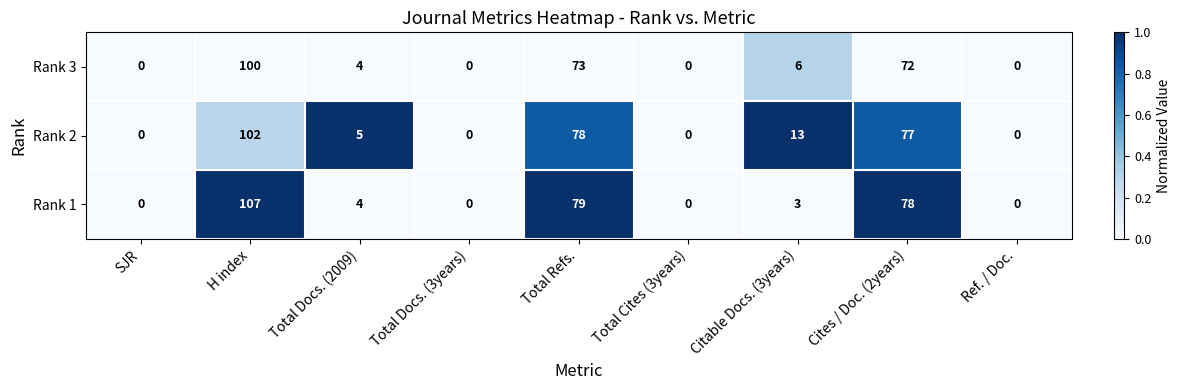

Which category has the highest value in the Rank 3 series?

H index